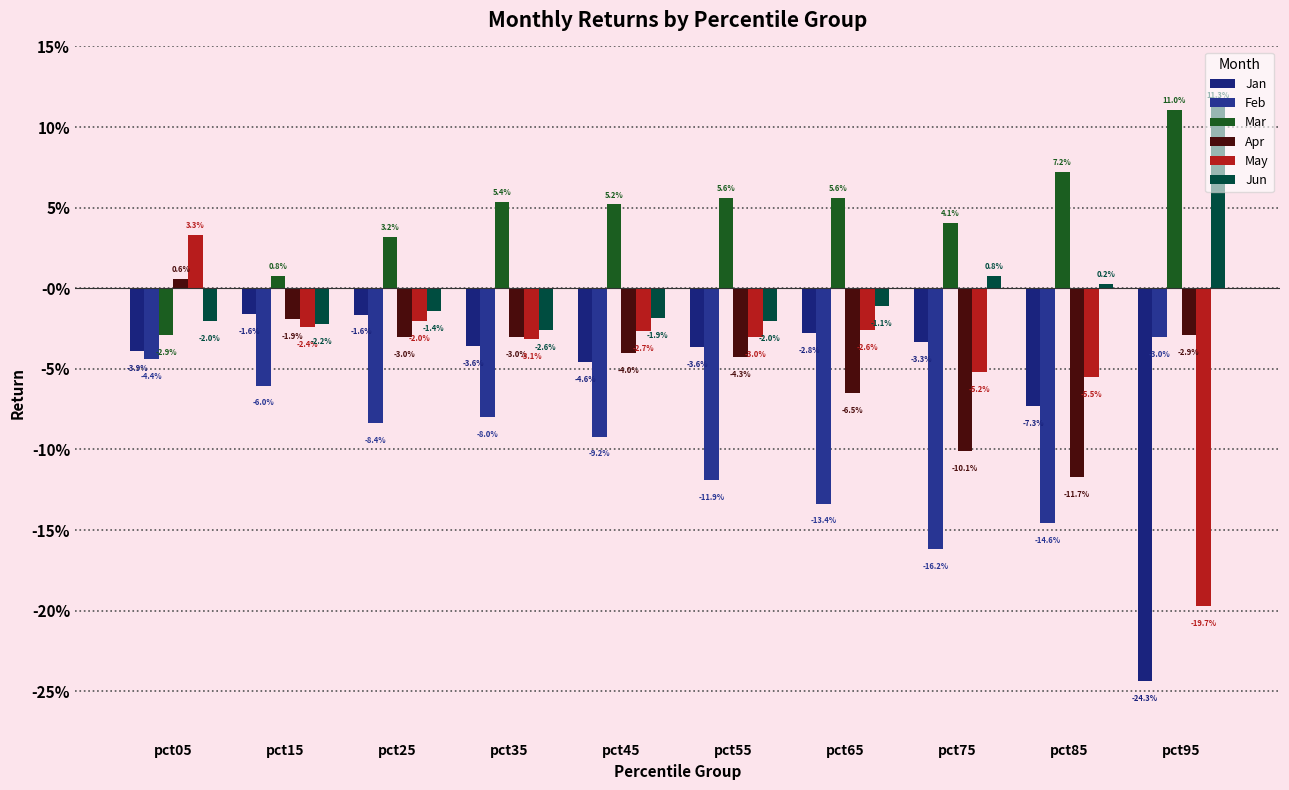

Which series changed the most between pct25 and pct75?

Feb